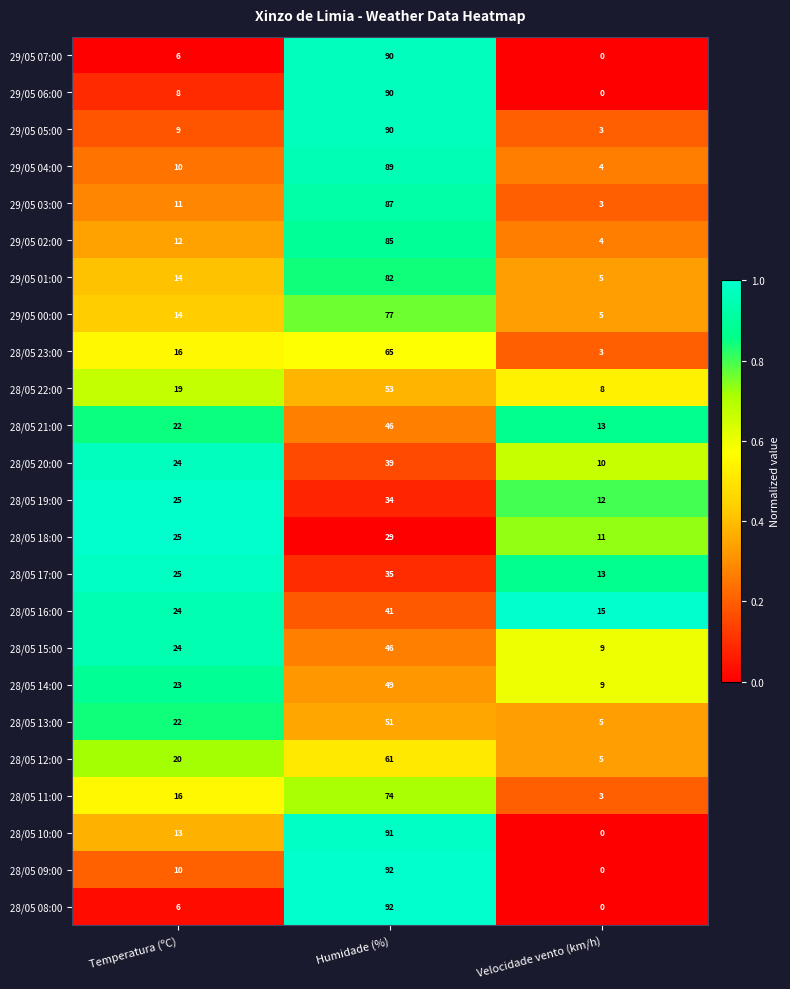

How many 28/05 15:00 values are between 9 and 46?

3